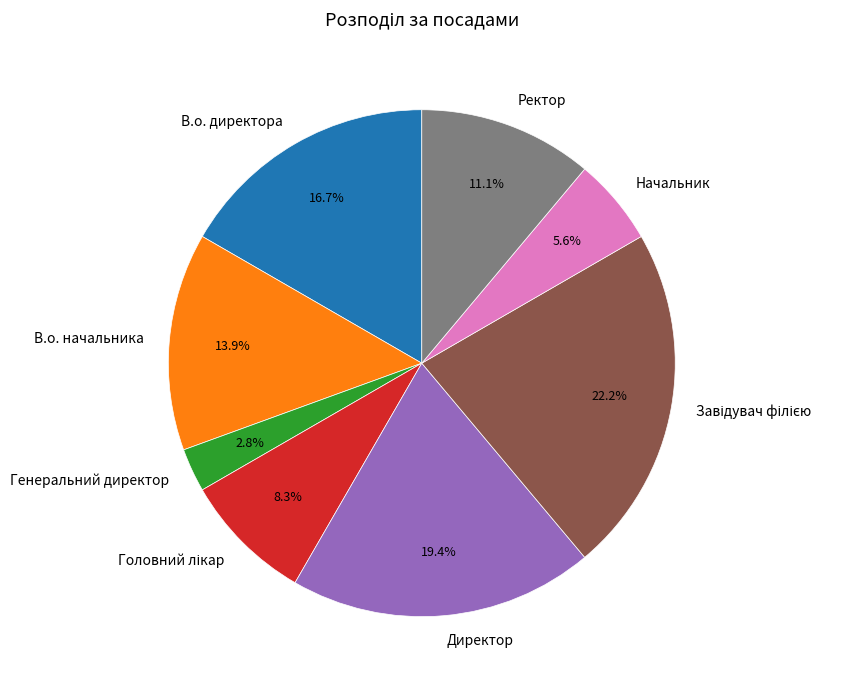

What portion of the pie excludes В.о. директора?

83.3%